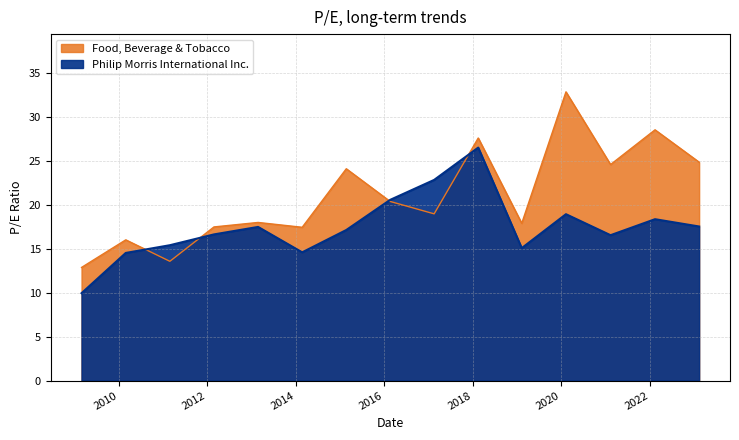

Which category has the highest value across all series?

2020-02-07